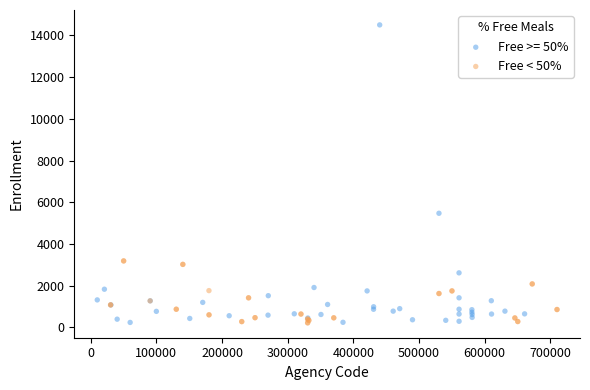

Which series has the widest spread of Y values?

Free >= 50%